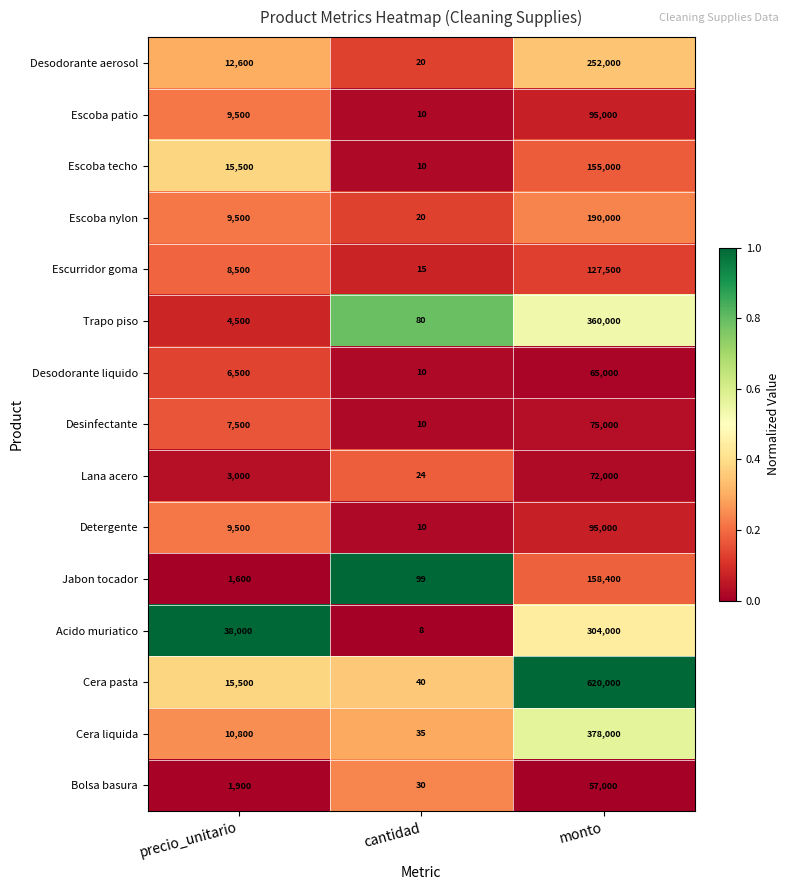

Which series has the largest total across all categories?

Cera pasta